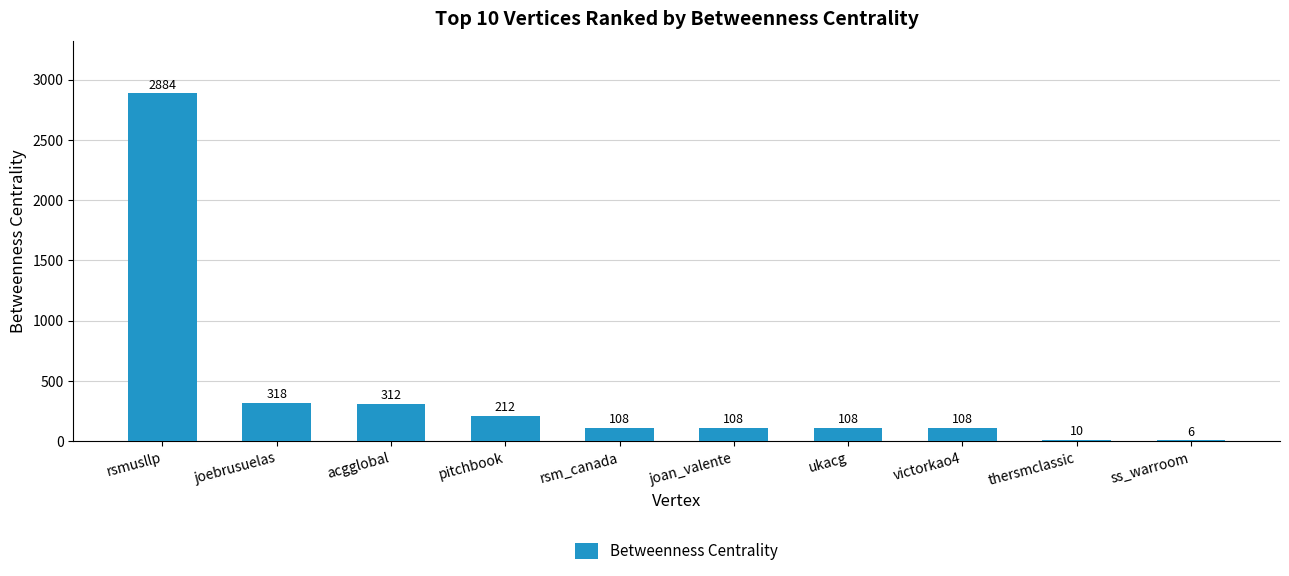

What is the greatest value displayed?

2884